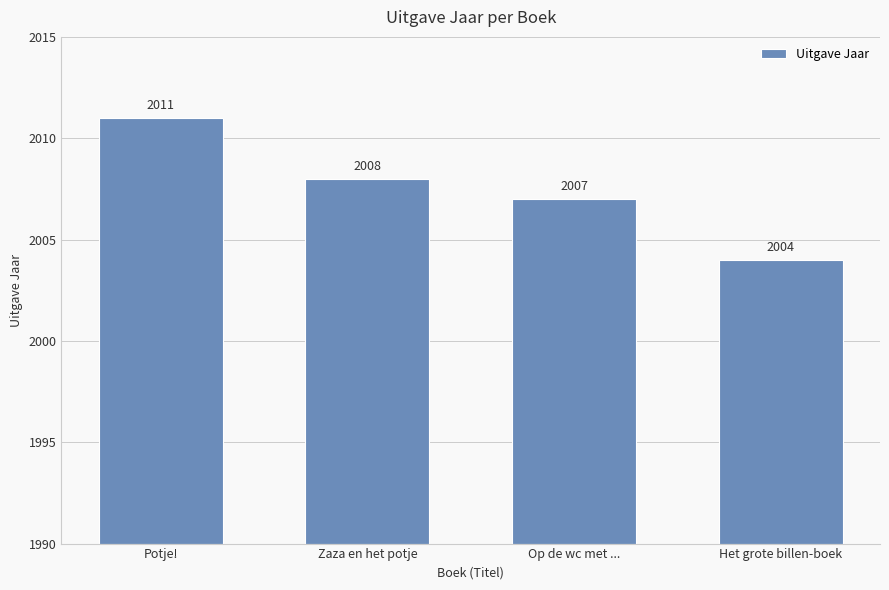

What is the label of the 1st bar from the right?

Het grote billen-boek